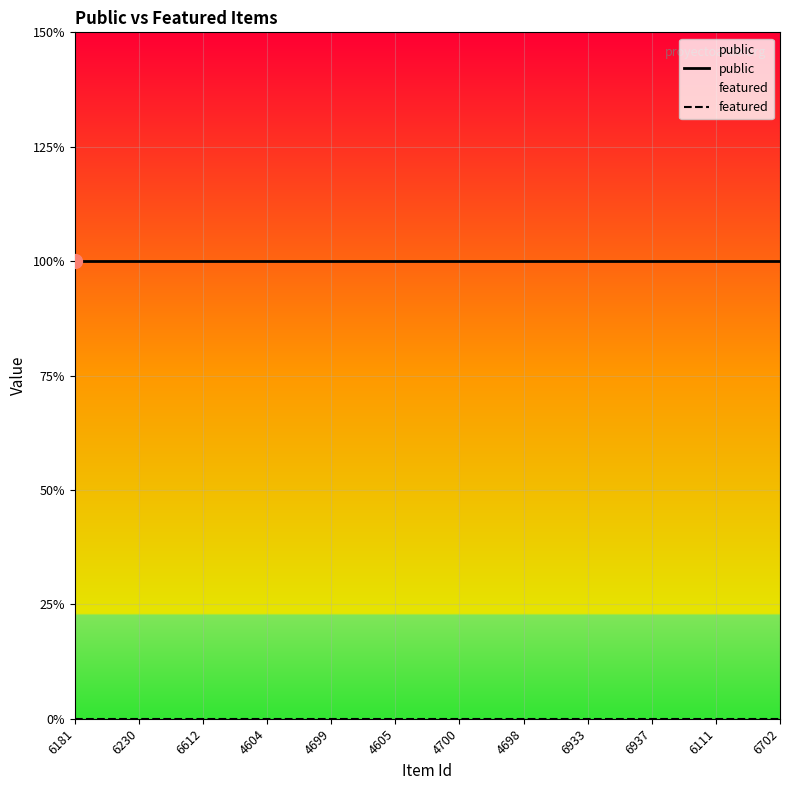

Is the value of public at 4604 greater than the value of featured at 4700?

Yes